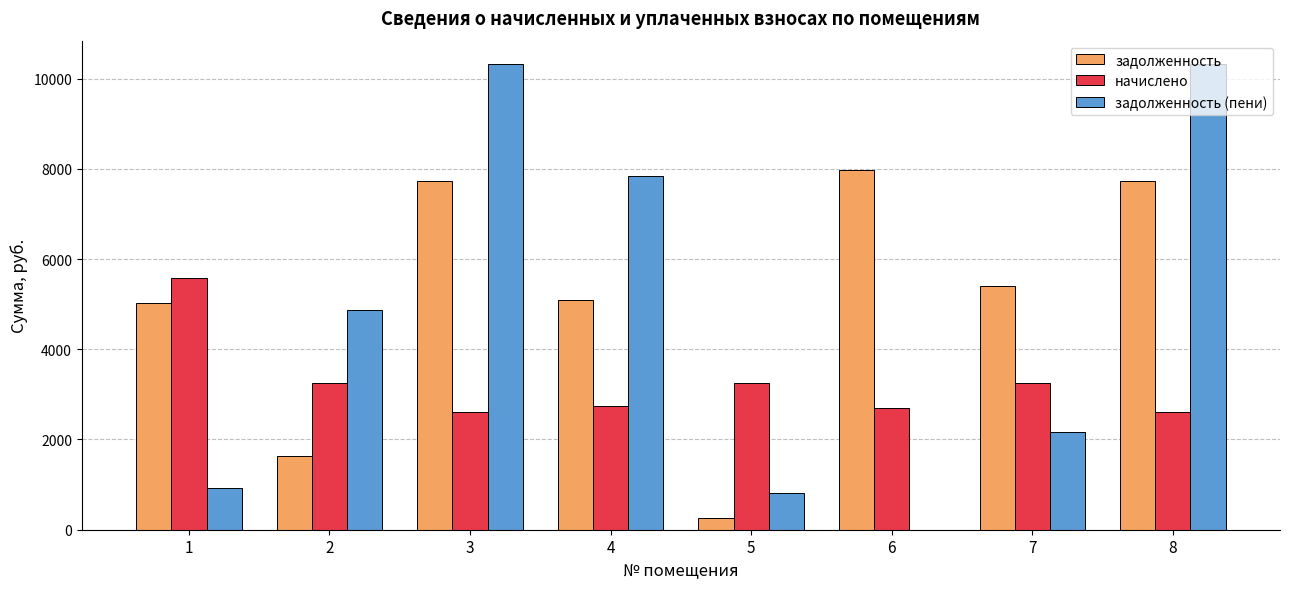

Reading left to right, transcribe all the data shown in this chart.

задолженность: 5019.4	1623.2	7718.4	5082.8	270.5	7968.0	5392.6	7718.4
начислено: 5572.8	3246.5	2605.0	2747.5	3246.5	2689.2	3246.5	2605.0
задолженность (пени): 928.8	4869.7	10323.4	7830.3	811.6	0.0	2157.1	10323.4